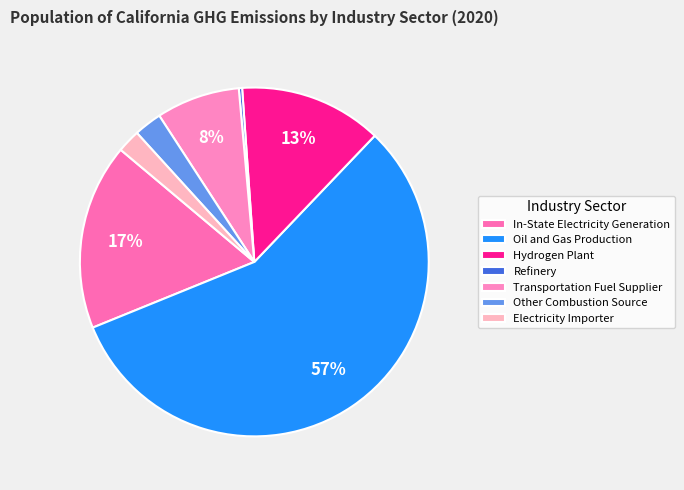

Which slice is the largest?

Oil and Gas Production